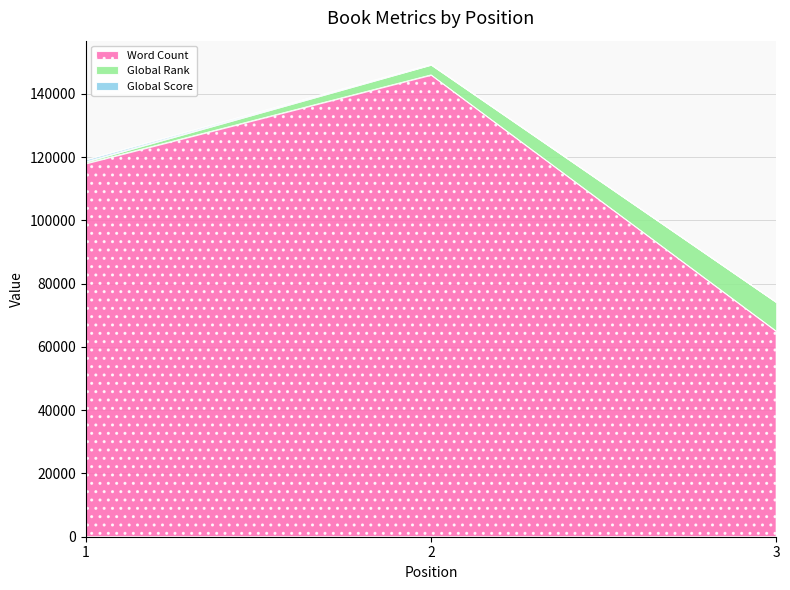

Between 3 and 1, which is larger?

1